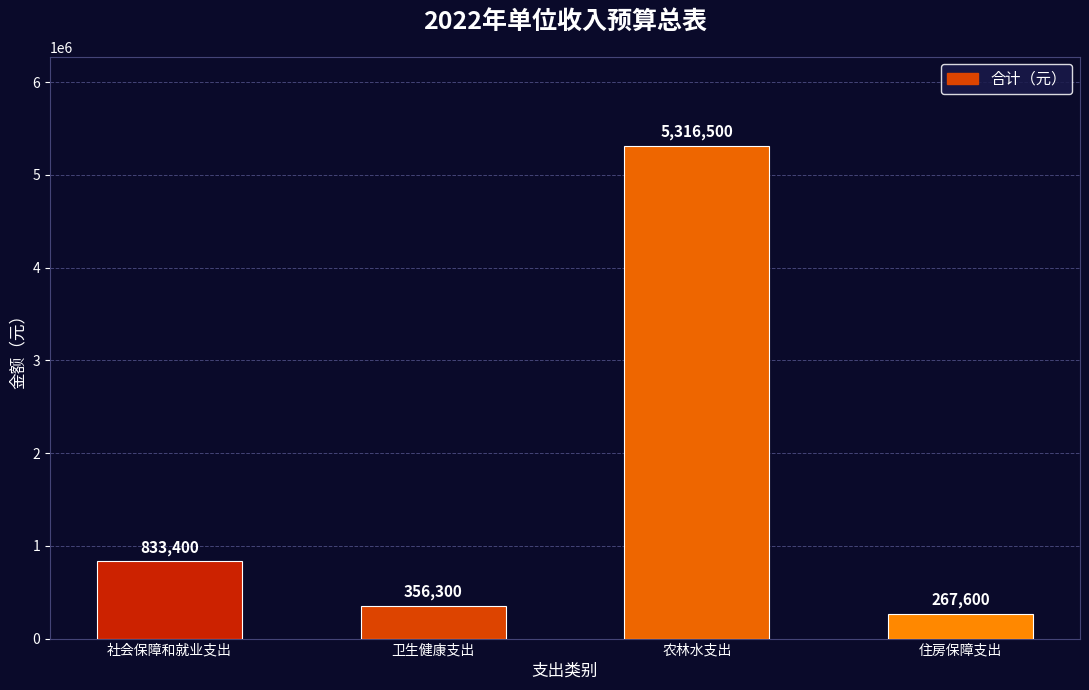

At which category does the chart reach its peak across all series?

农林水支出